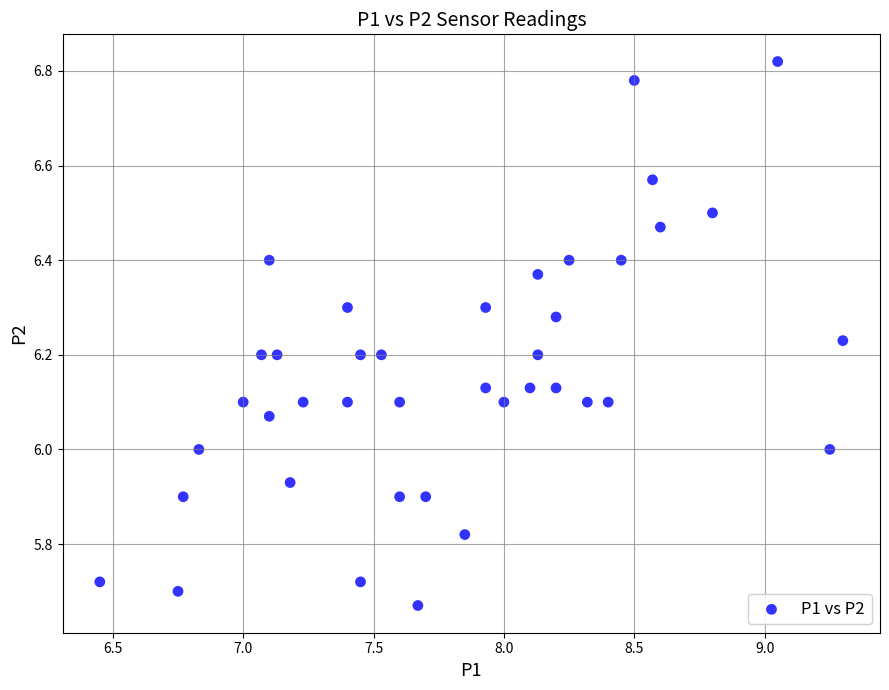

What is the range of X values (max minus min)?

2.9